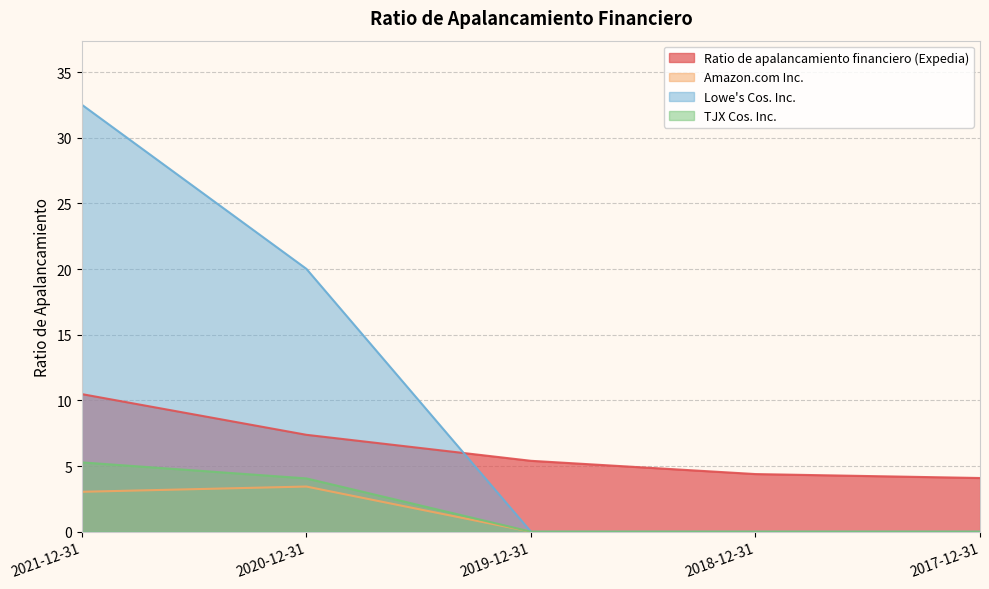

What is the sum of all Lowe's Cos. Inc. values?

52.5